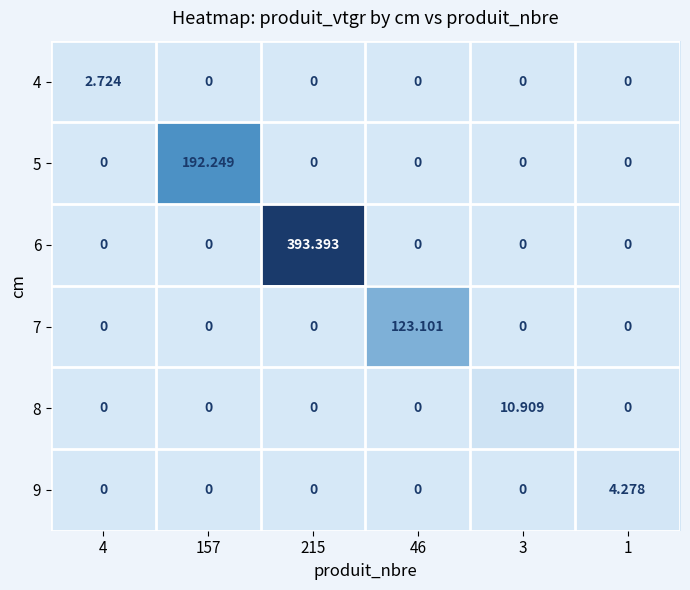

Between 215 and 46, which series saw the biggest shift?

6